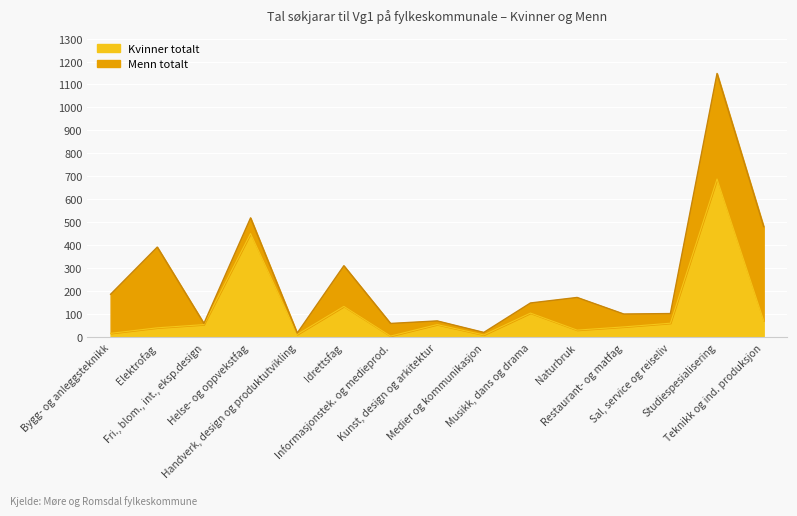

Between Bygg- og anleggsteknikk and Studiespesialisering, which is larger?

Studiespesialisering